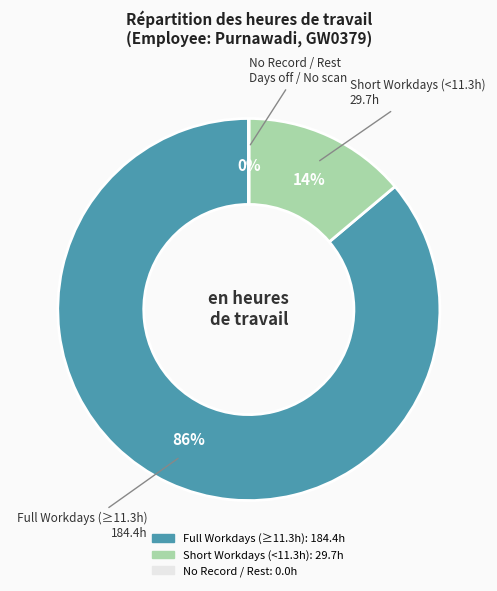

To the nearest percent, what is the average slice percentage?

33%